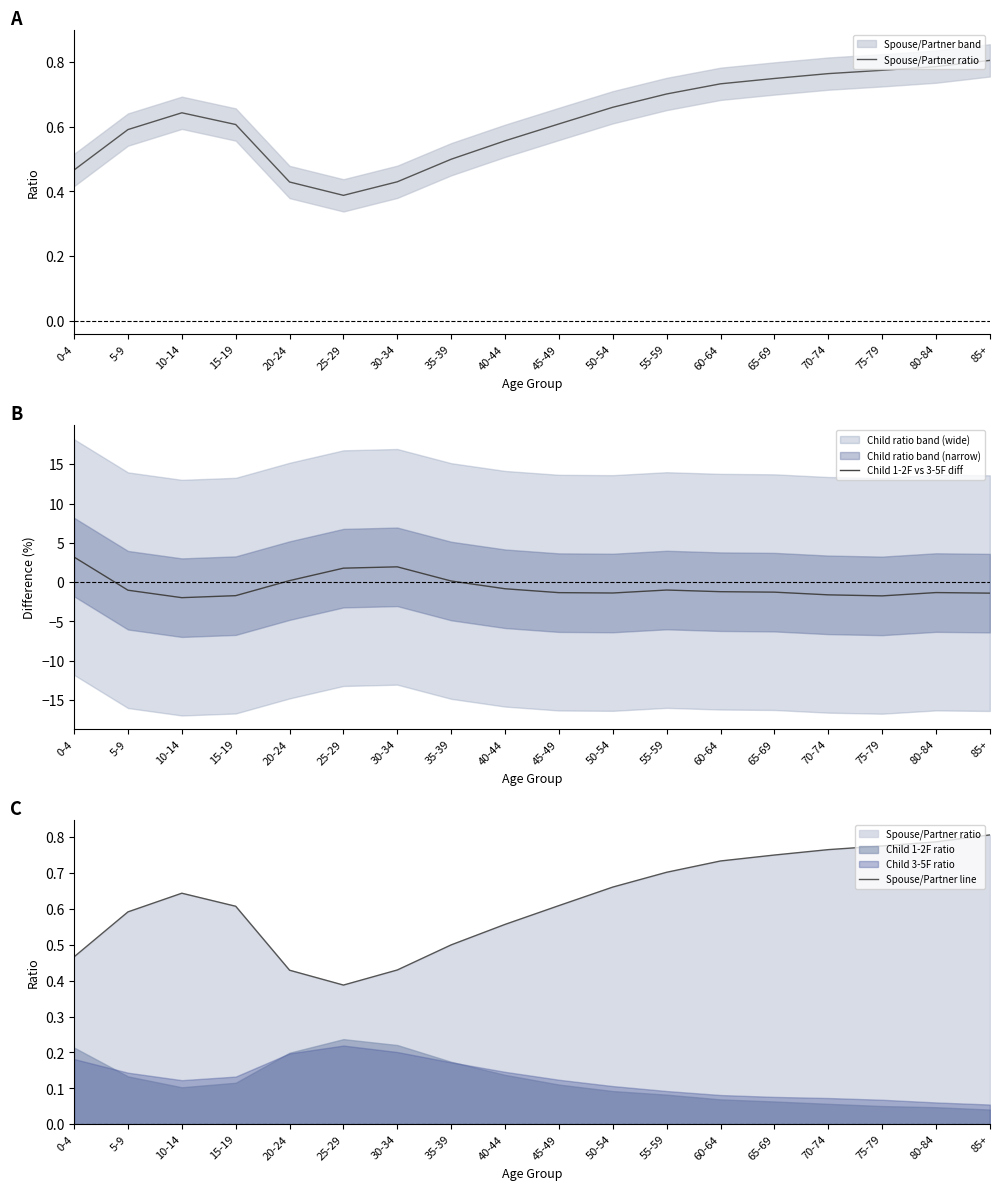

What is the average value of the Child 1-2F vs 3-5F diff series?

-0.6